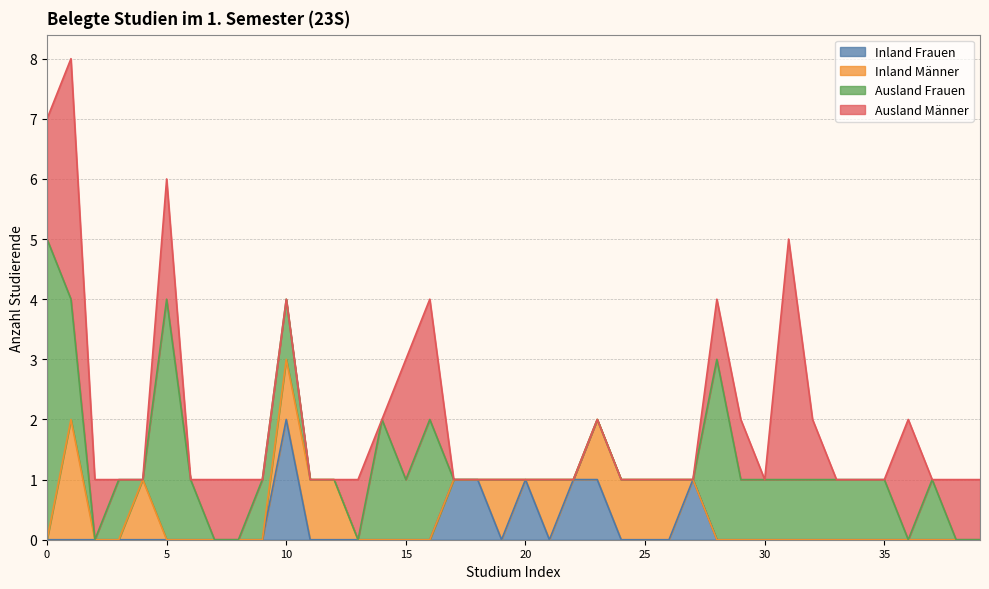

Between which two adjacent categories do Inland Männer and Ausland Männer first intersect?

4 and 5